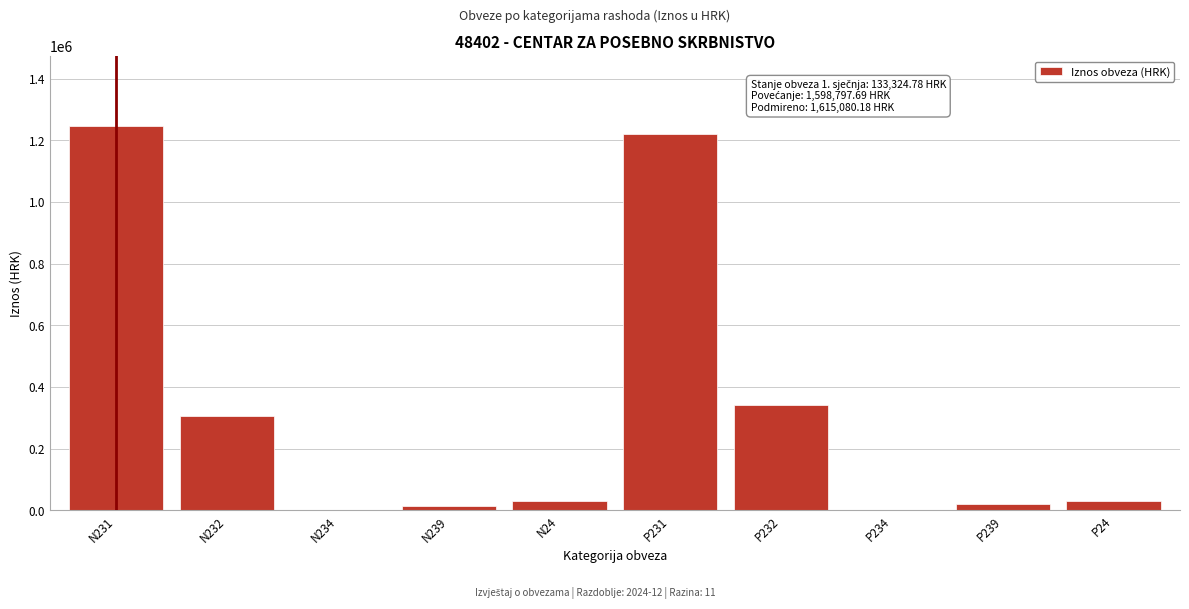

Reading left to right, extract all data points from this chart.

N231=1247927.8	N232=305284.3	N234=1357.3	N239=12736.5	N24=31491.8	P231=1221253.1	P232=340922.5	P234=1357.3	P239=20055.6	P24=31491.8